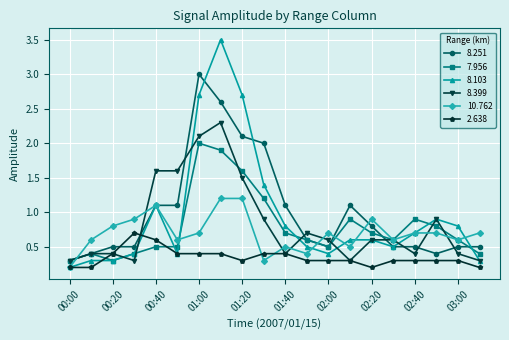

What is the value of the 10.762 point at the 4th from the left?

0.9